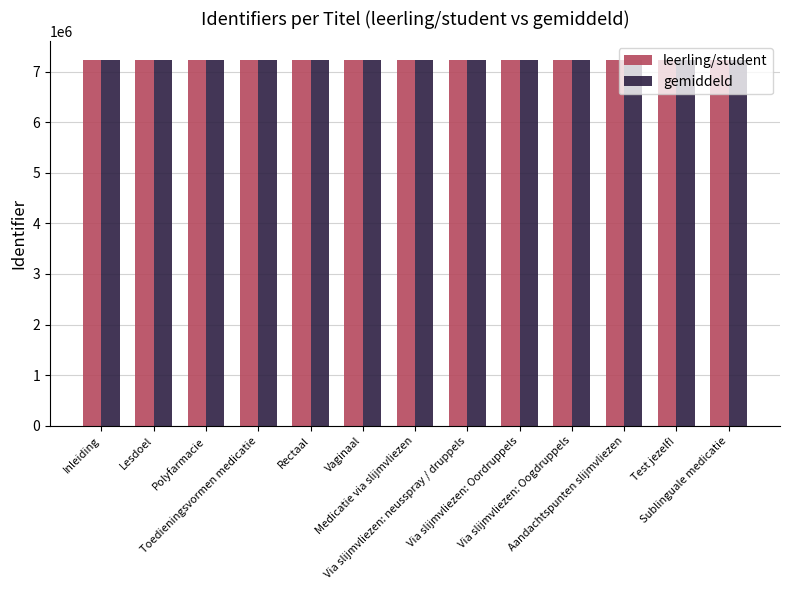

What is the minimum value shown in the chart?

7238406